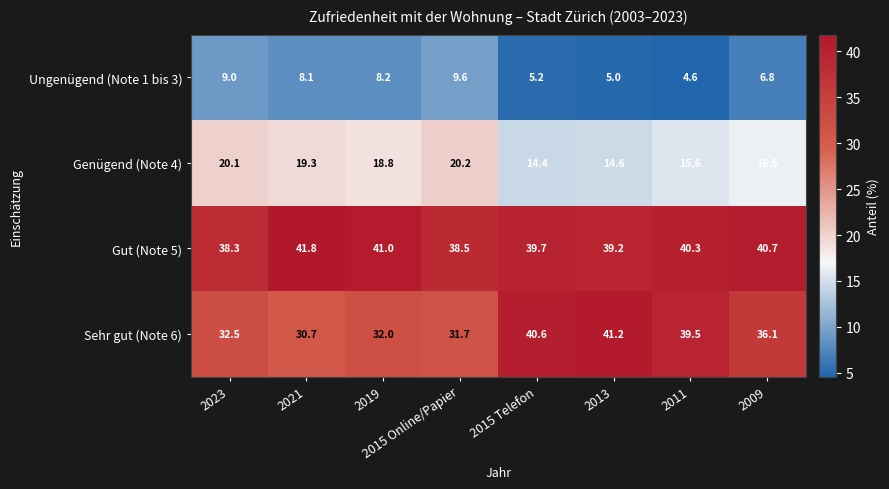

Is it true that Gut (Note 5) equals 63.7 at 2023?

False